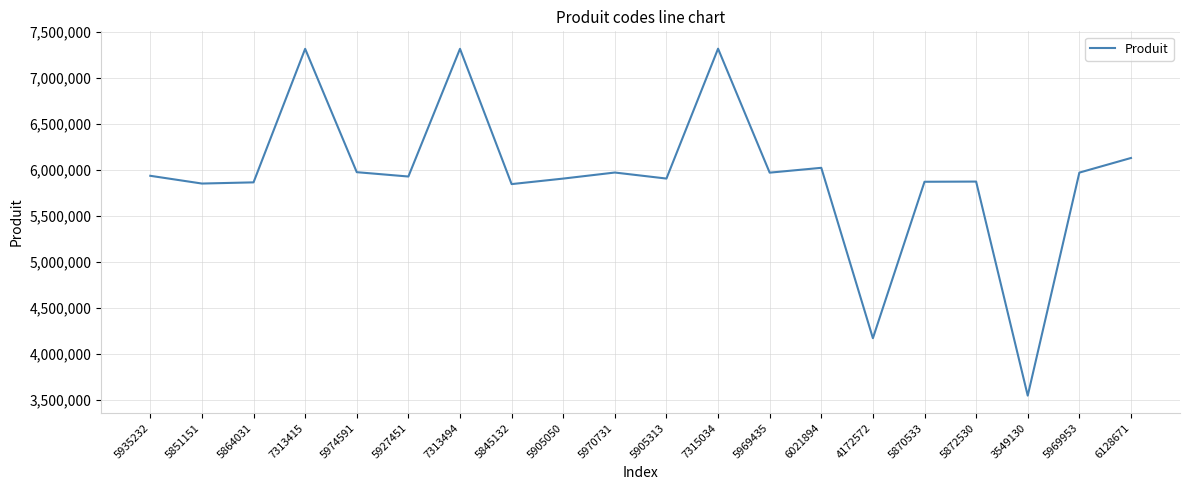

How many interior local peaks (higher than both neighbors) does the data have?

6